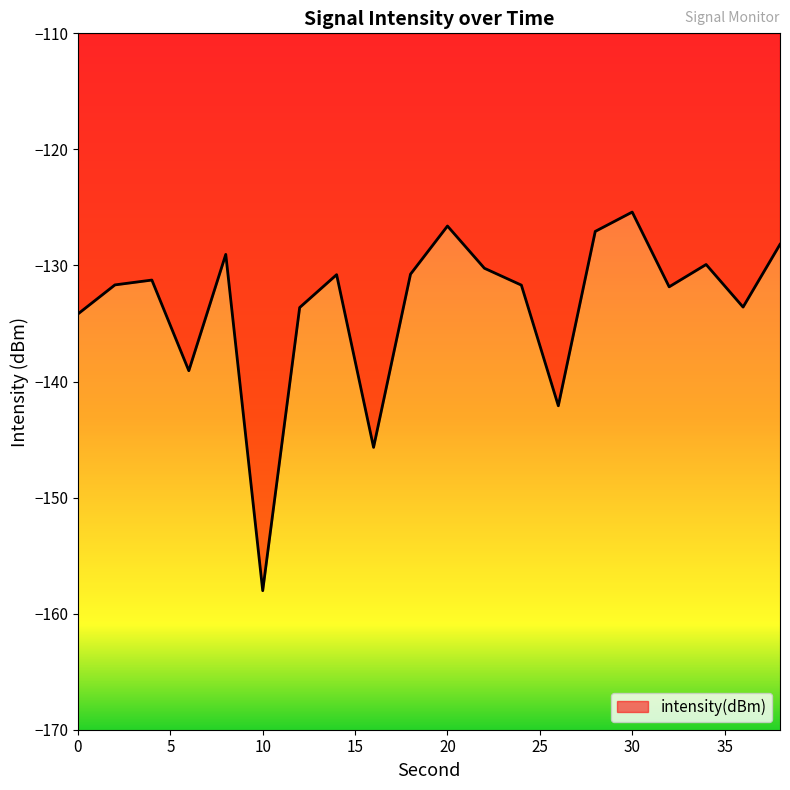

What is the smallest value displayed?

-158.0